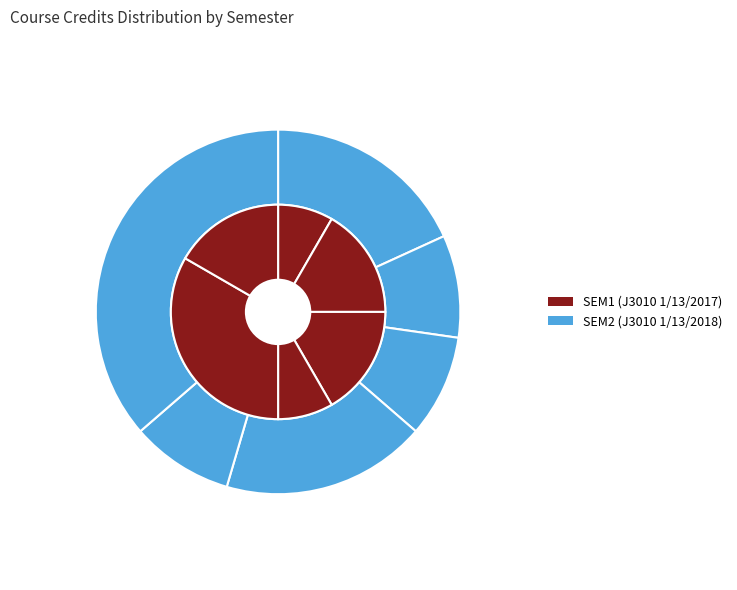

Is there a majority slice in this chart?

No